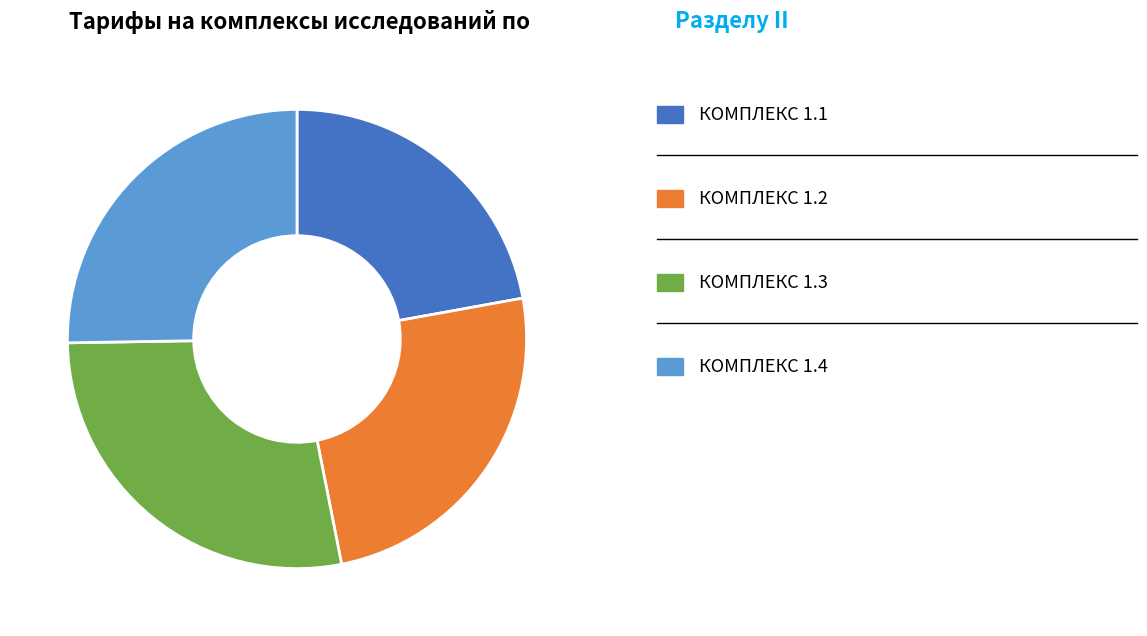

Is there a majority slice in this chart?

No